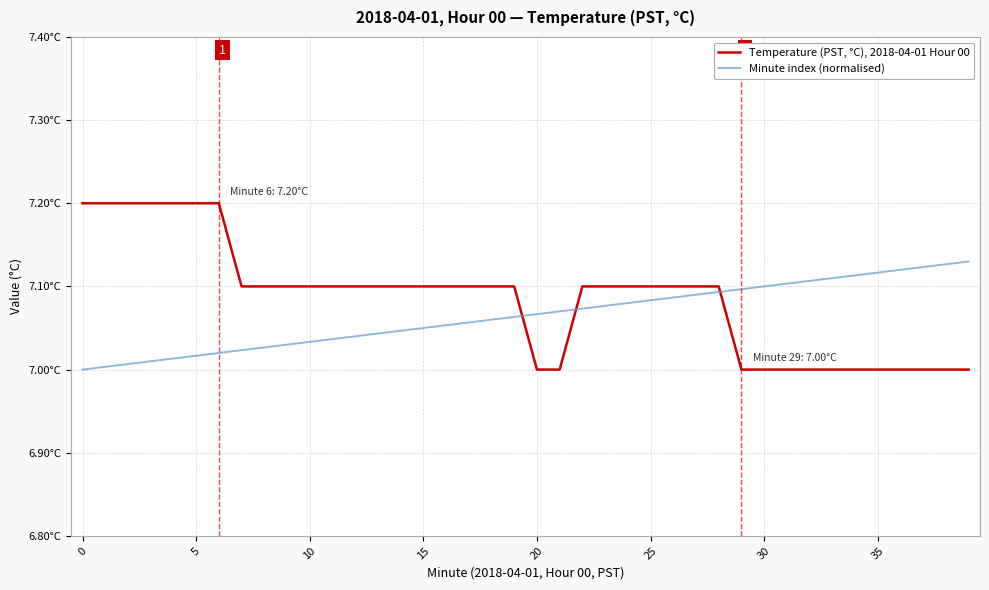

What are all the series names shown in the legend?

Temperature (PST, °C), 2018-04-01 Hour 00, Minute index (normalised)